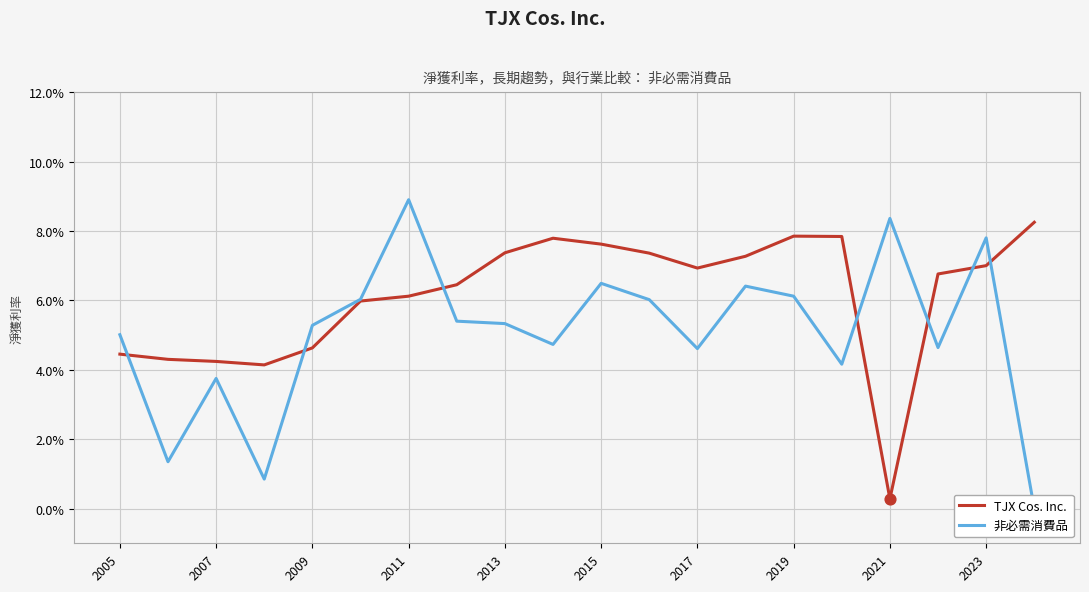

Which series has the largest total across all categories?

TJX Cos. Inc.